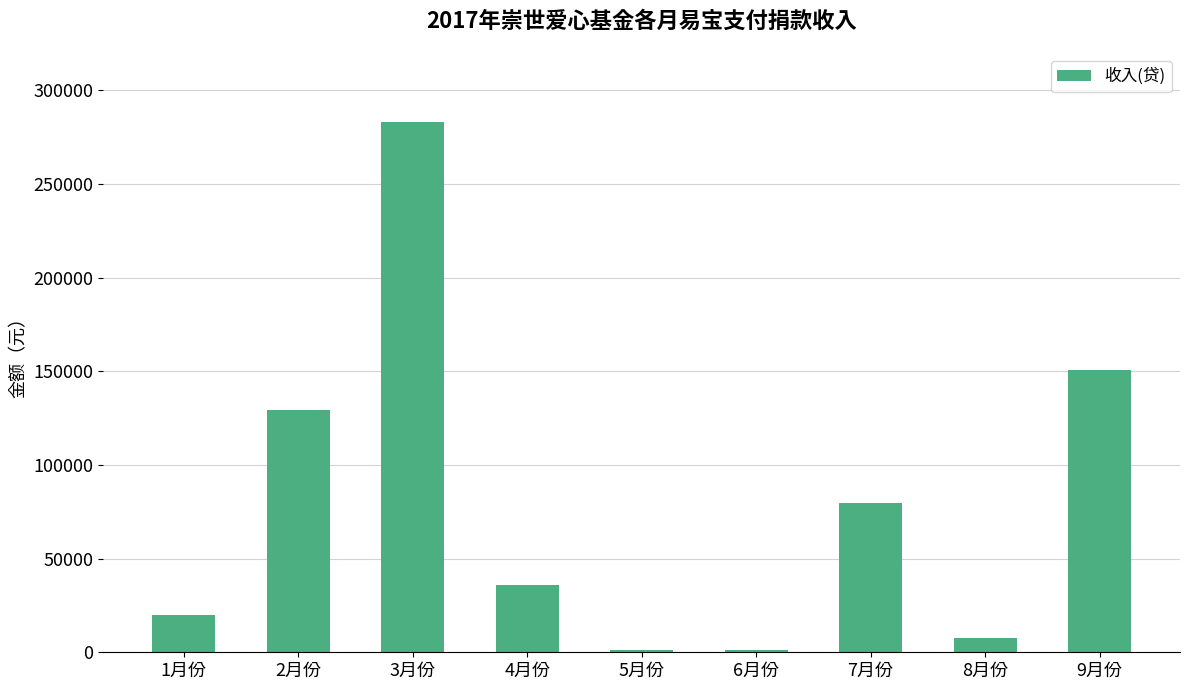

Between 3月份 and 7月份, which is larger?

3月份